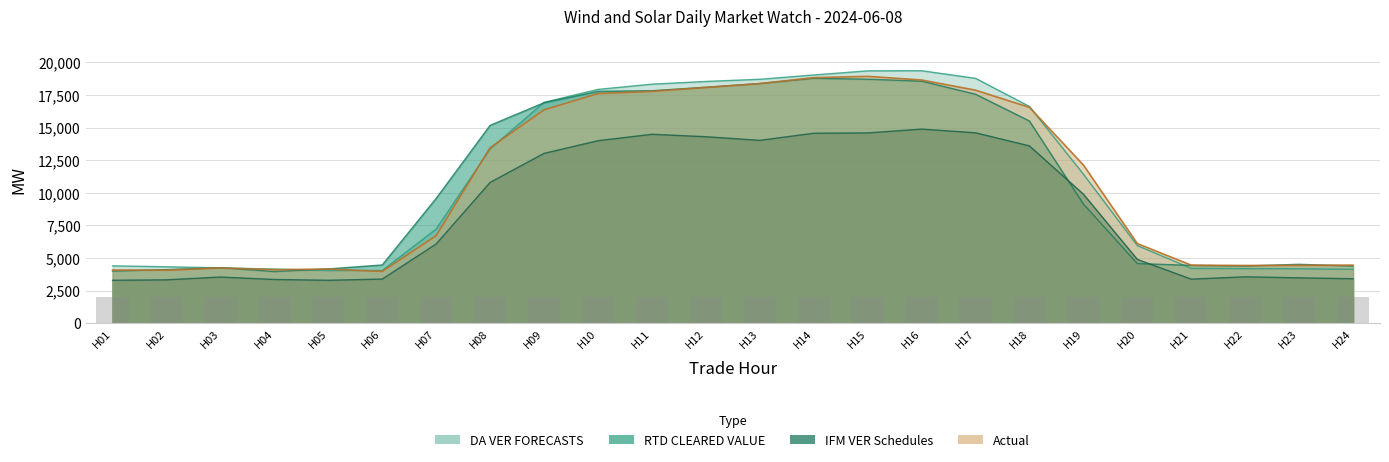

What is the difference between the second highest and second lowest values in the IFM VER Schedules series?

11312.8